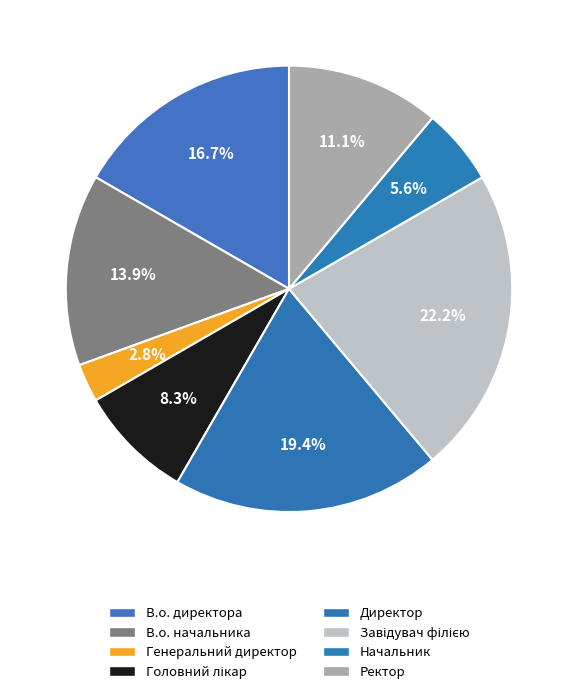

Is it true that Начальник is 6% of the pie?

True